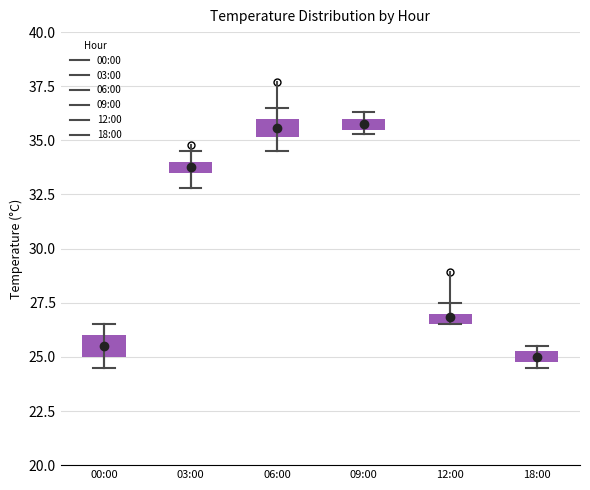

Where is the upper edge of the box for 12:00 on the y-axis? The values are not printed on the chart, so give them approximately, as read against the axis.

27.0